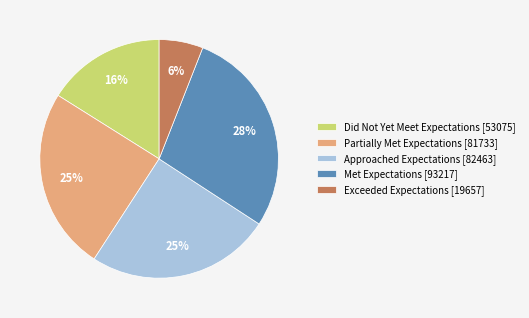

Does Approached Expectations represent more than half of the total?

No